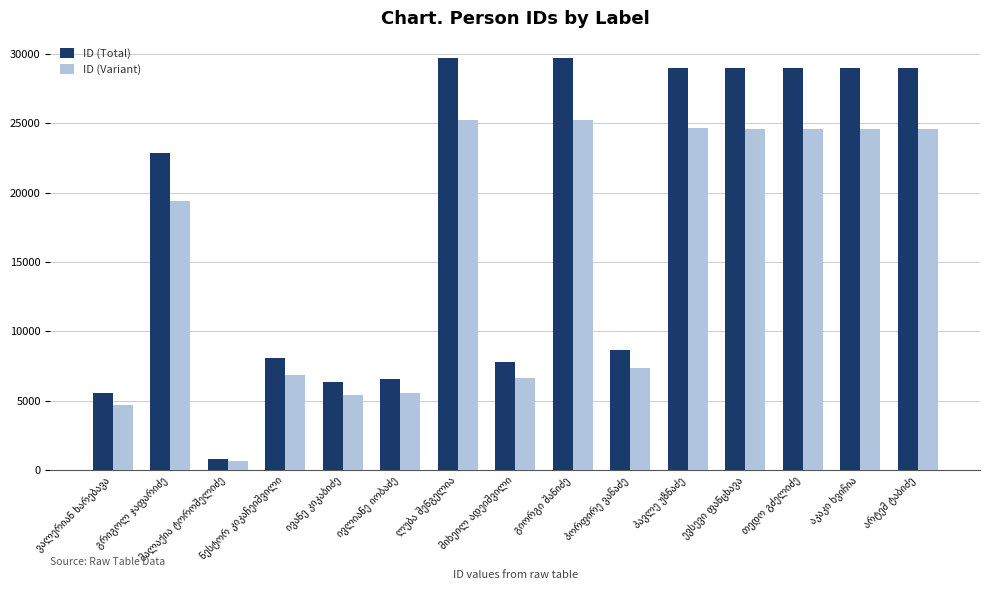

Which series has the largest total across all categories?

ID (Total)